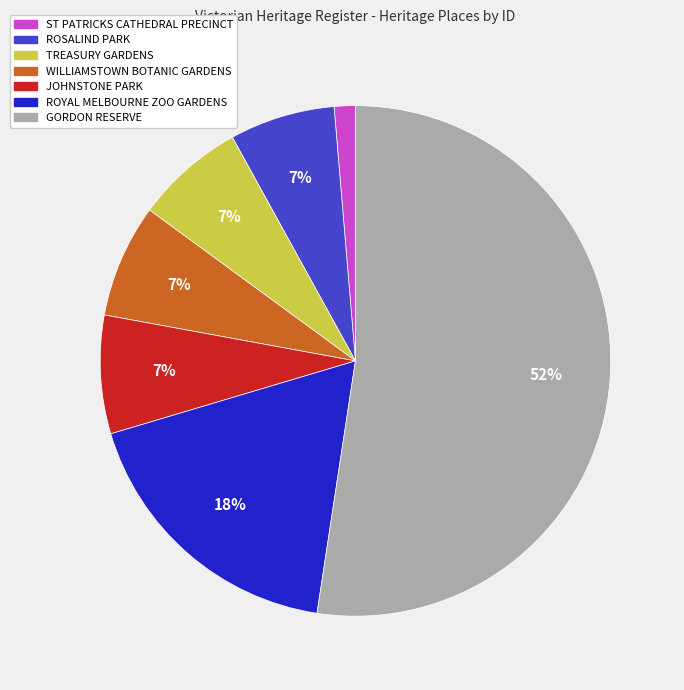

To the nearest percent, what is the average slice percentage?

14%